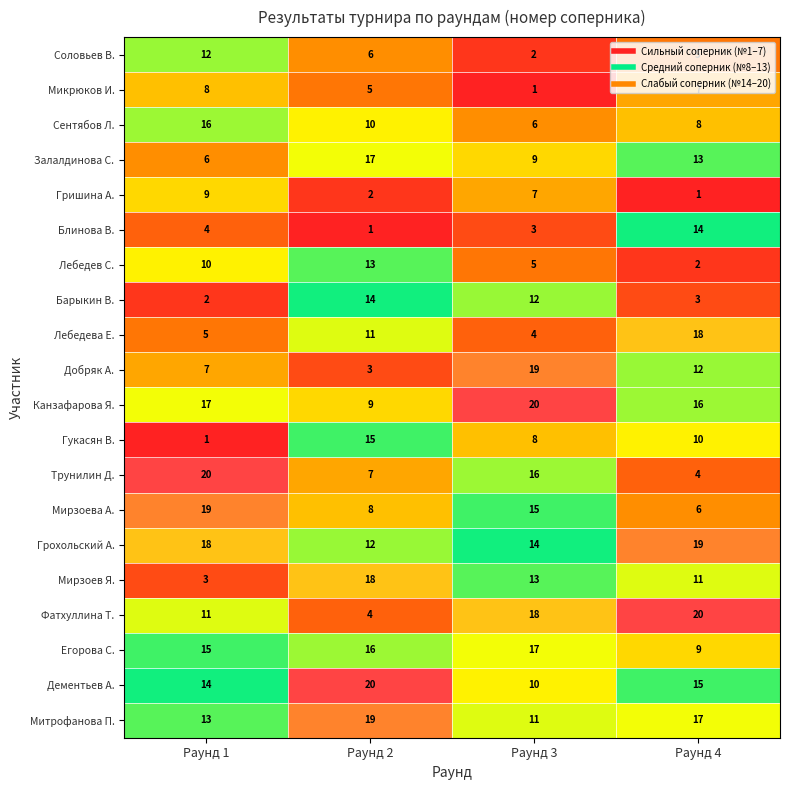

What is the maximum value shown in the chart?

20